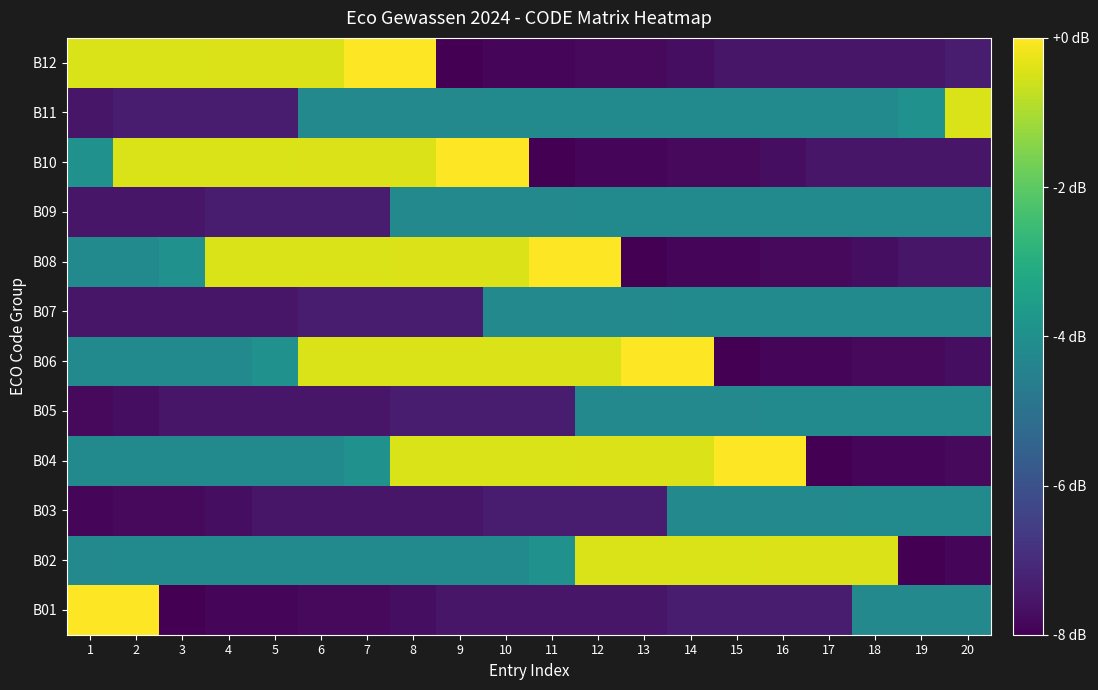

Which has a higher value, 16 or 7?

16